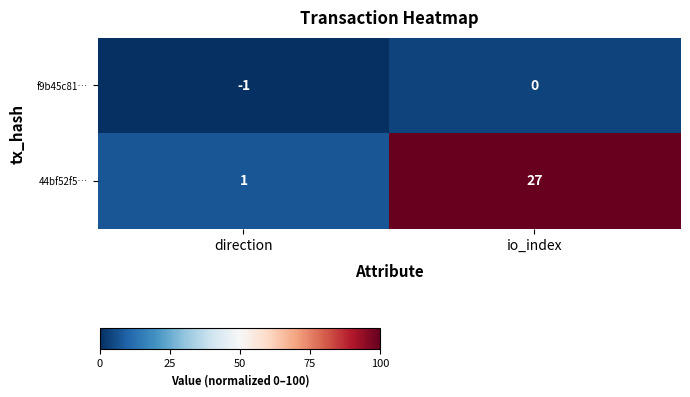

True or false: 44bf52f5… has a value of 27 at io_index.

True